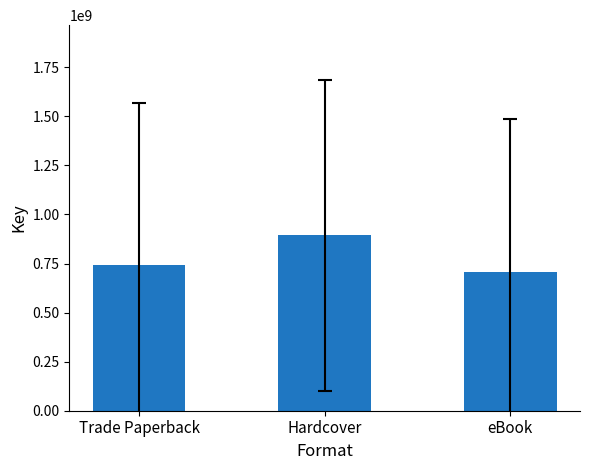

What position from the right is eBook?

1